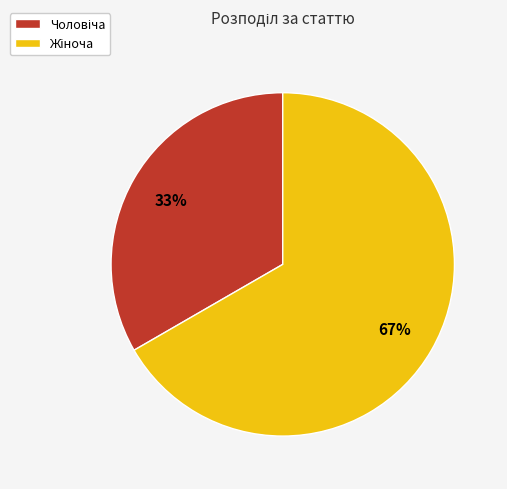

Is there any slice that represents more than half of the pie?

Yes